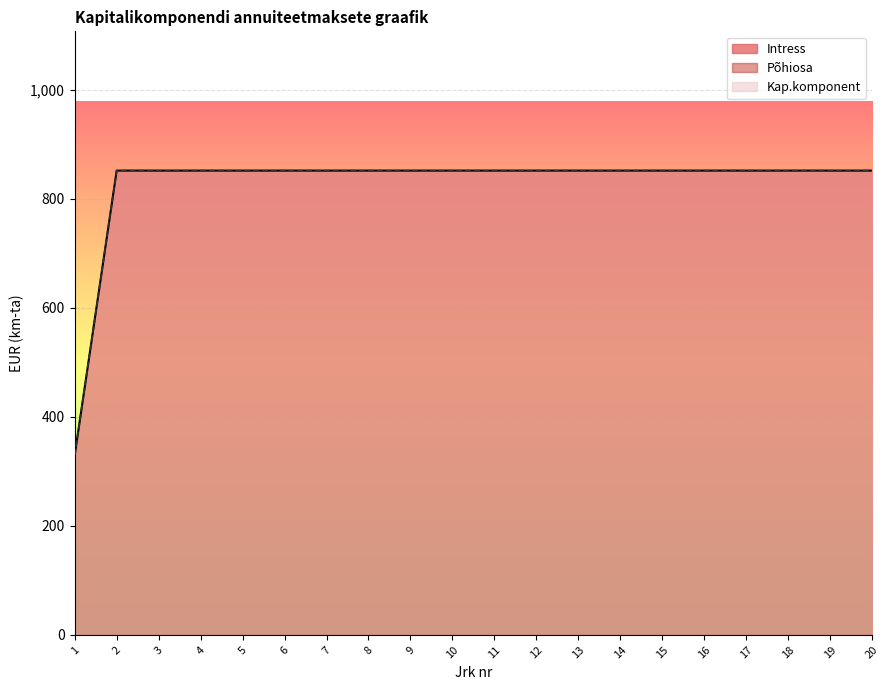

What is the minimum value for Intress?

329.6